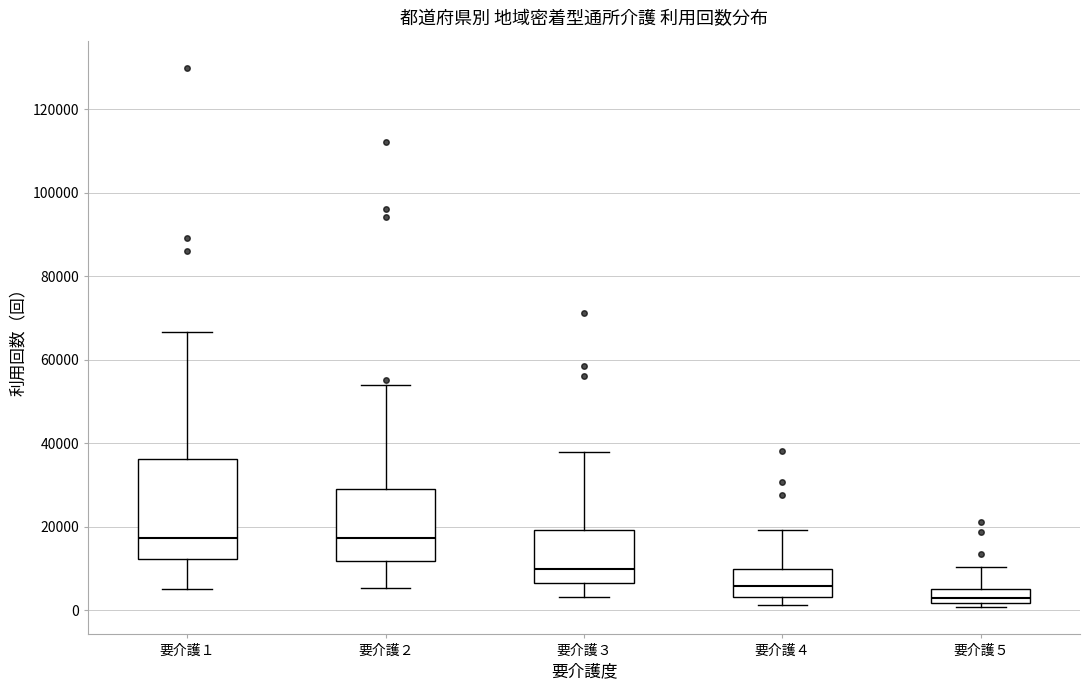

Where is the lower edge of the box for 要介護５ on the y-axis? The values are not printed on the chart, so give them approximately, as read against the axis.

2000